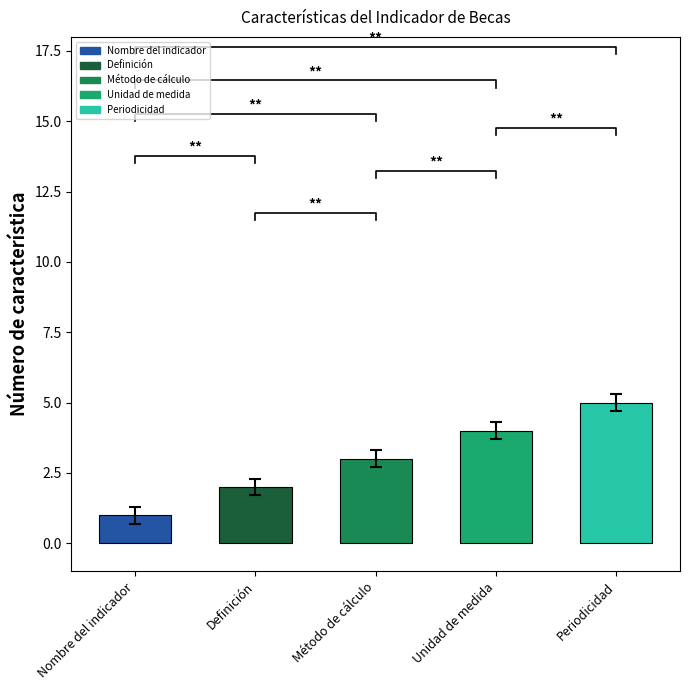

Count the values in the range 2 to 4.

3